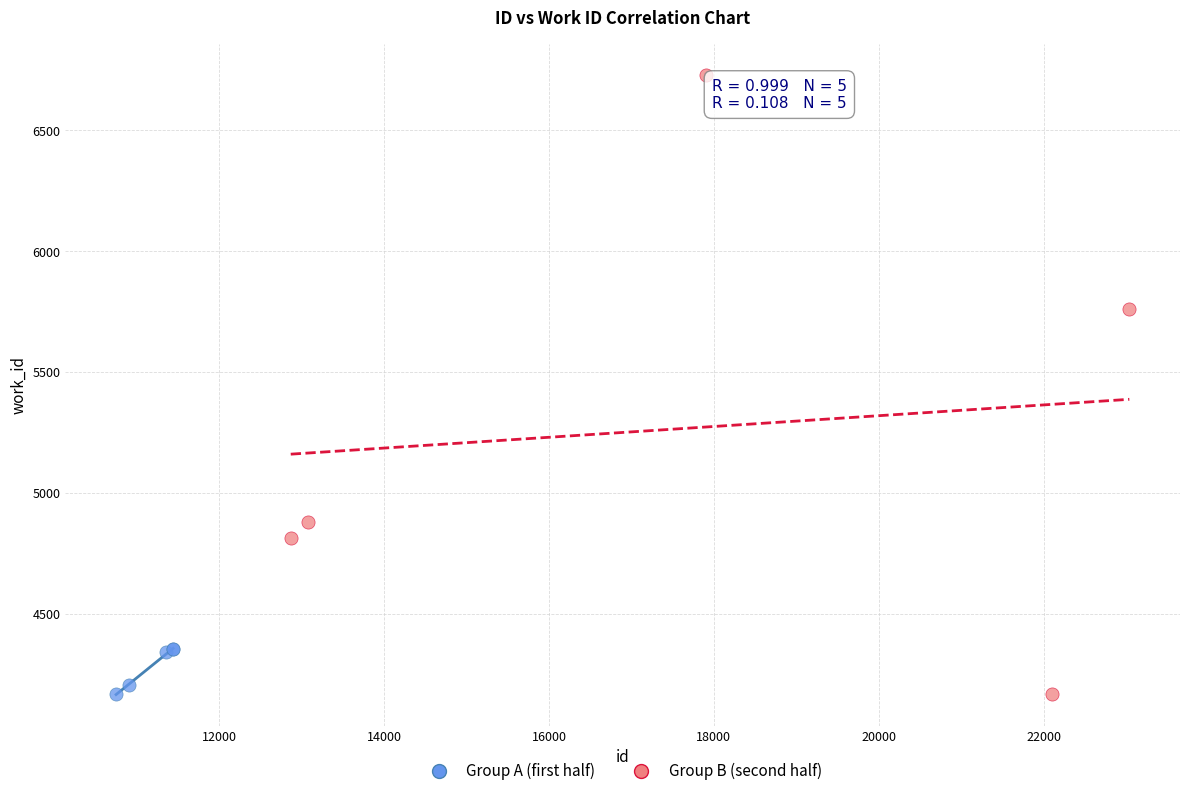

Which series contains the highest Y value?

Group B (second half)